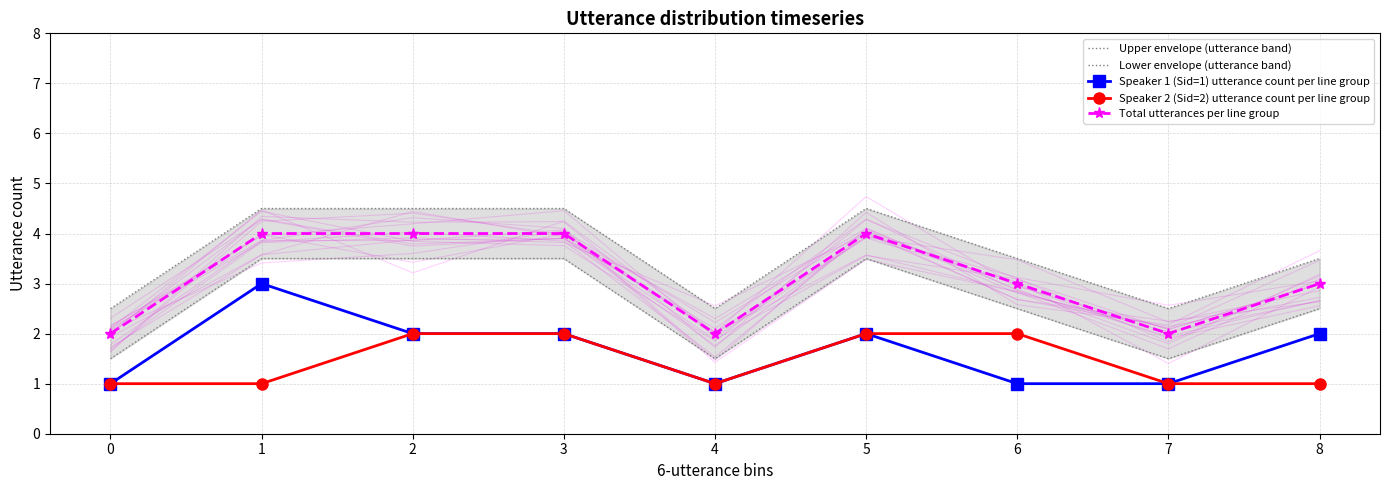

What are all the series names shown in the legend?

Upper envelope (utterance band), Lower envelope (utterance band), Speaker 1 (Sid=1) utterance count per line group, Speaker 2 (Sid=2) utterance count per line group, Total utterances per line group